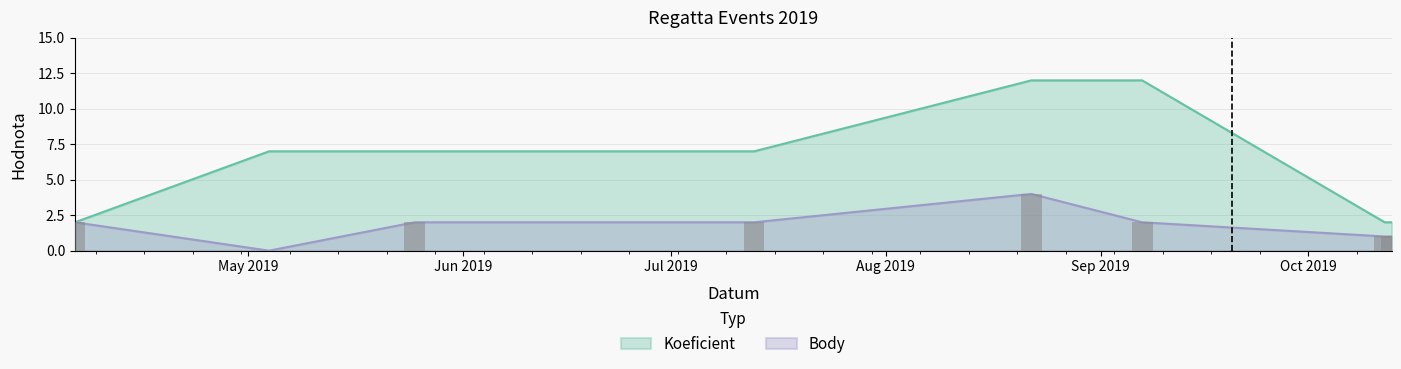

Reading left to right, transcribe all the data shown in this chart.

Body: 2019-04-06=2	2019-05-04=0	2019-05-25=2	2019-07-13=2	2019-08-22=4	2019-09-07=2	2019-10-12=1	2019-10-13=1
Koeficient: 2019-04-06=2	2019-05-04=7	2019-05-25=7	2019-07-13=7	2019-08-22=12	2019-09-07=12	2019-10-12=2	2019-10-13=2